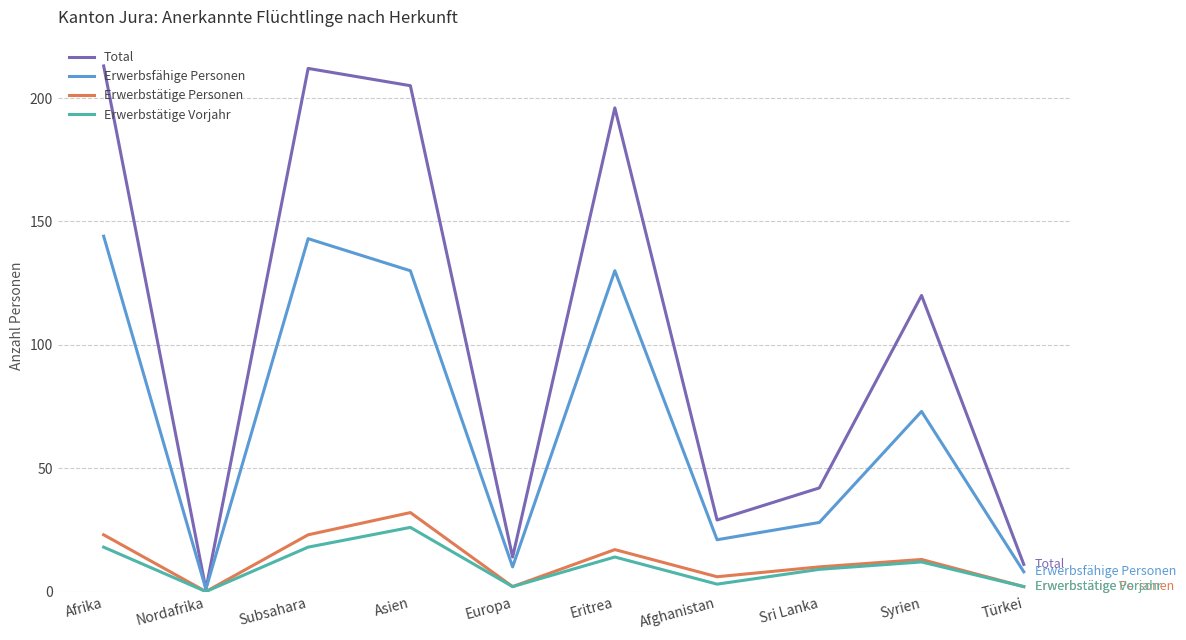

What is the total value across all series at Subsahara?

396